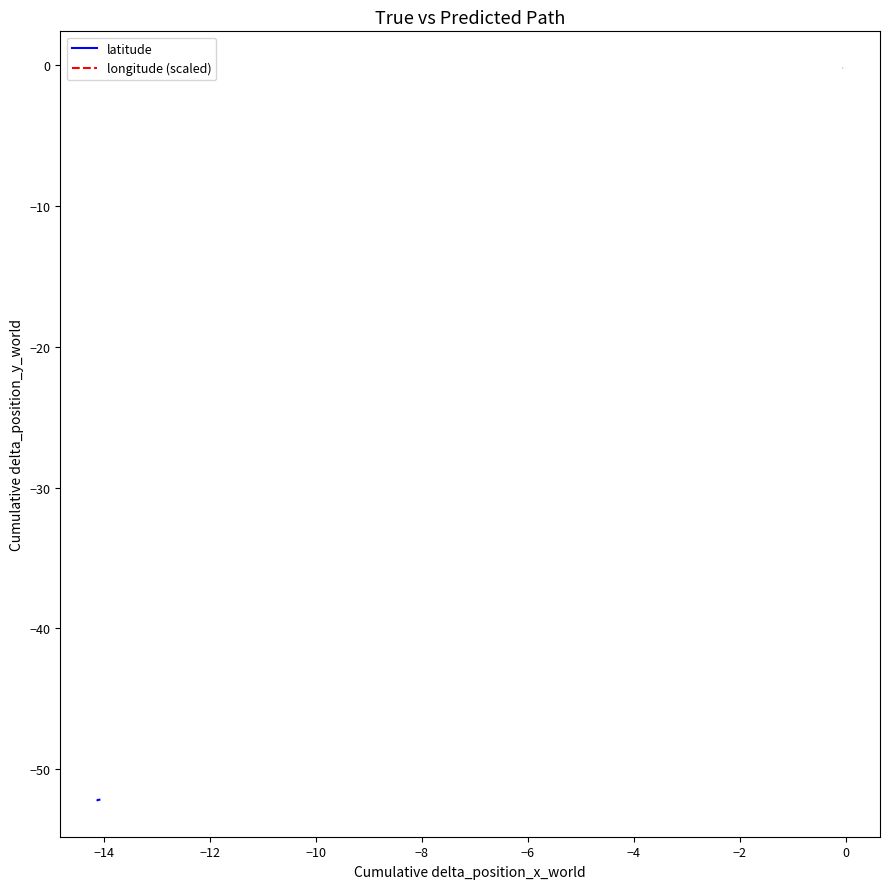

The longitude (scaled) series shows -0.1 at −14. True or false?

False